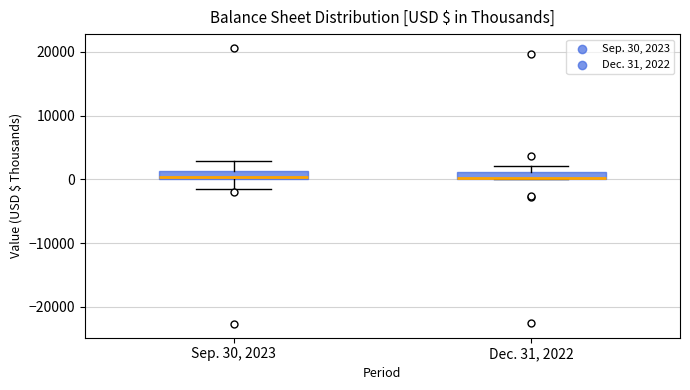

Where does the lower whisker of the box for Sep. 30, 2023 end on the y-axis? The values are not printed on the chart, so give them approximately, as read against the axis.

-1000